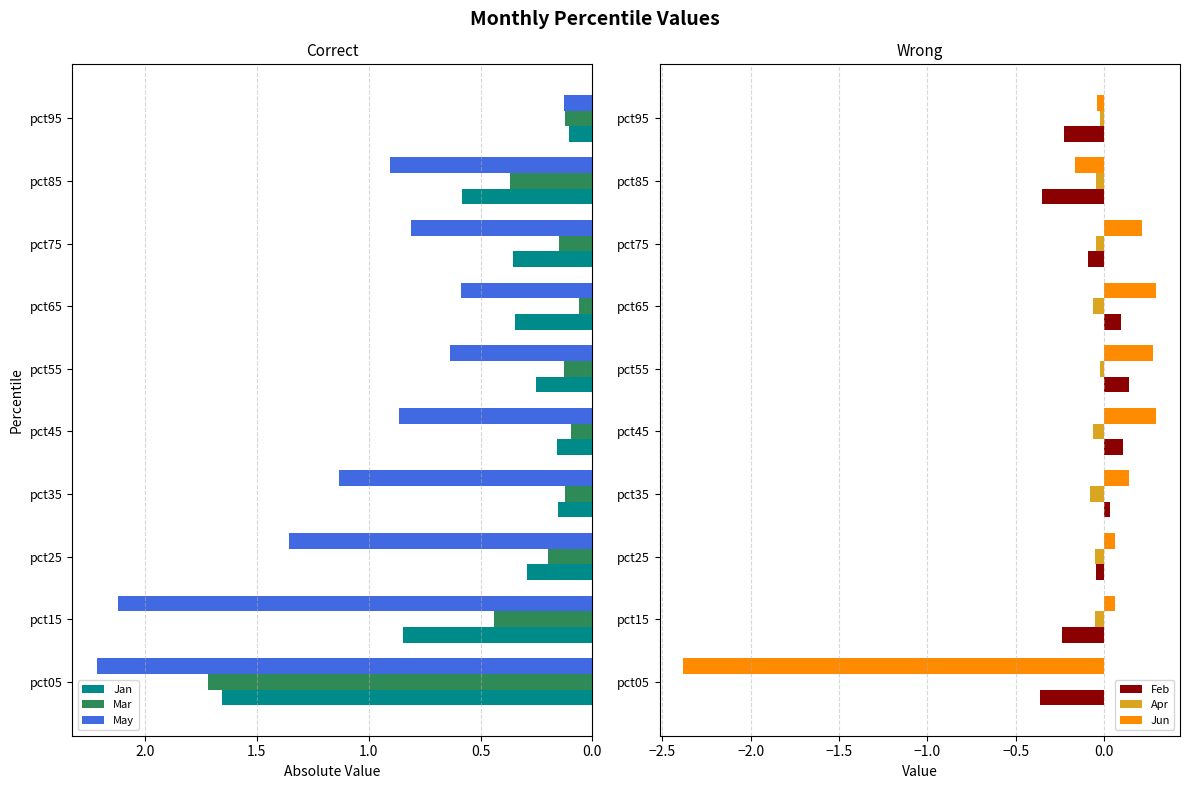

What is the minimum value shown in the chart?

-2.4